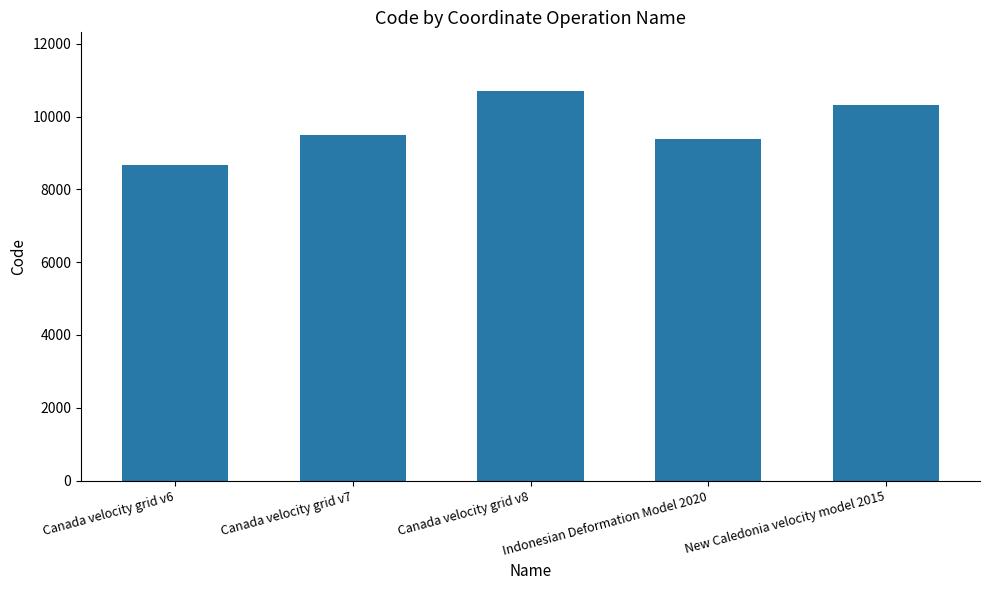

The value at Canada velocity grid v8 is 10707. True or false?

True